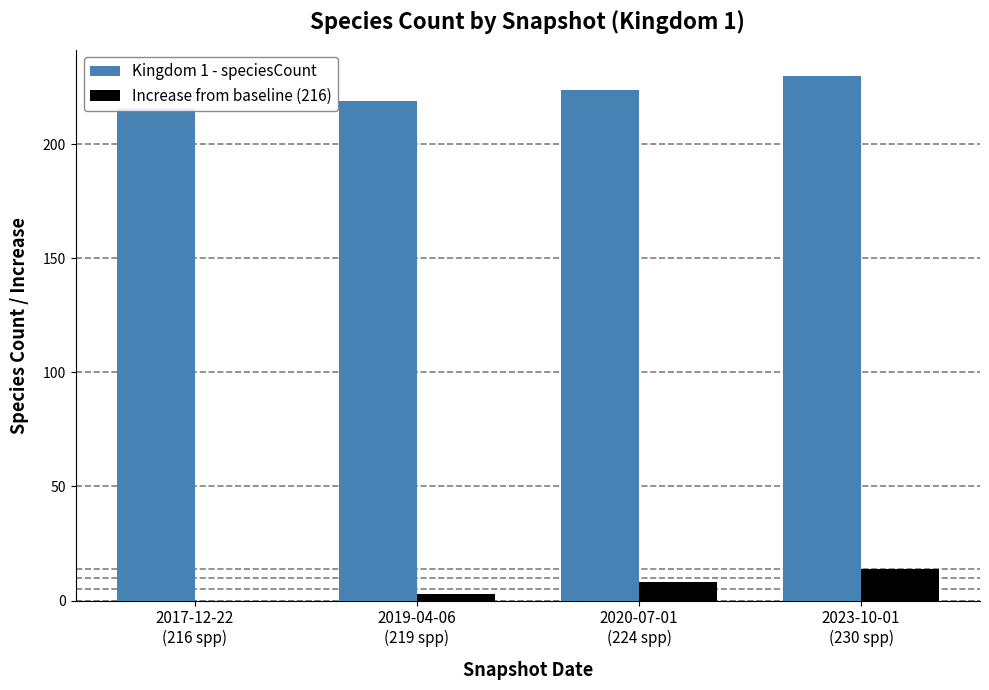

Does the chart contain any negative values?

No